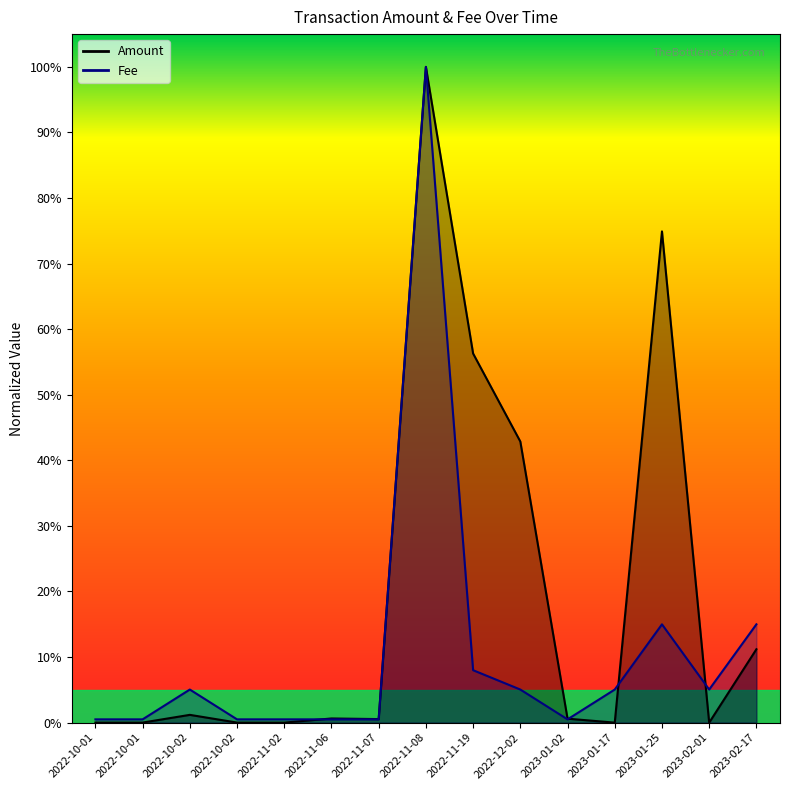

How many intersections are there between Amount and Fee?

4